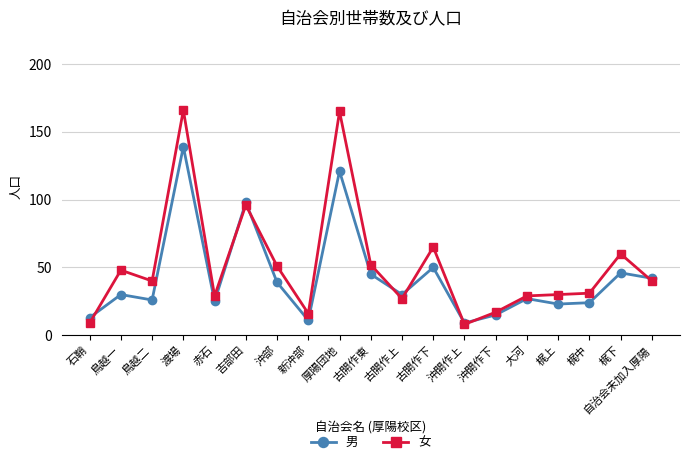

At which category does 女 reach its first local valley?

鳥越二